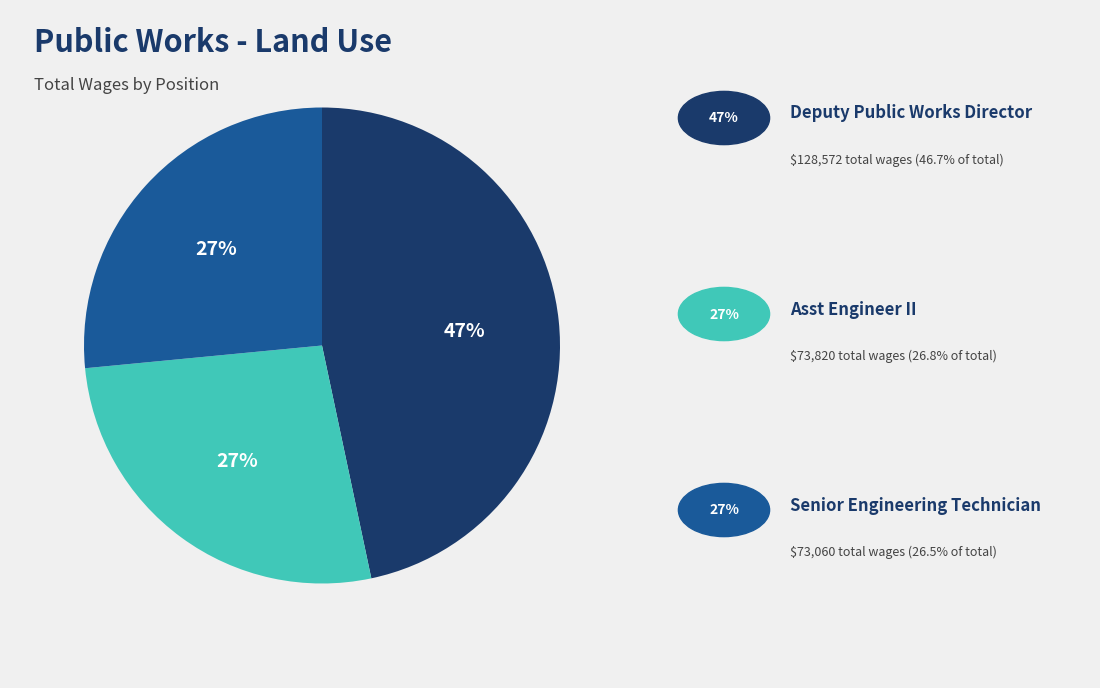

Does any single category account for the majority?

No